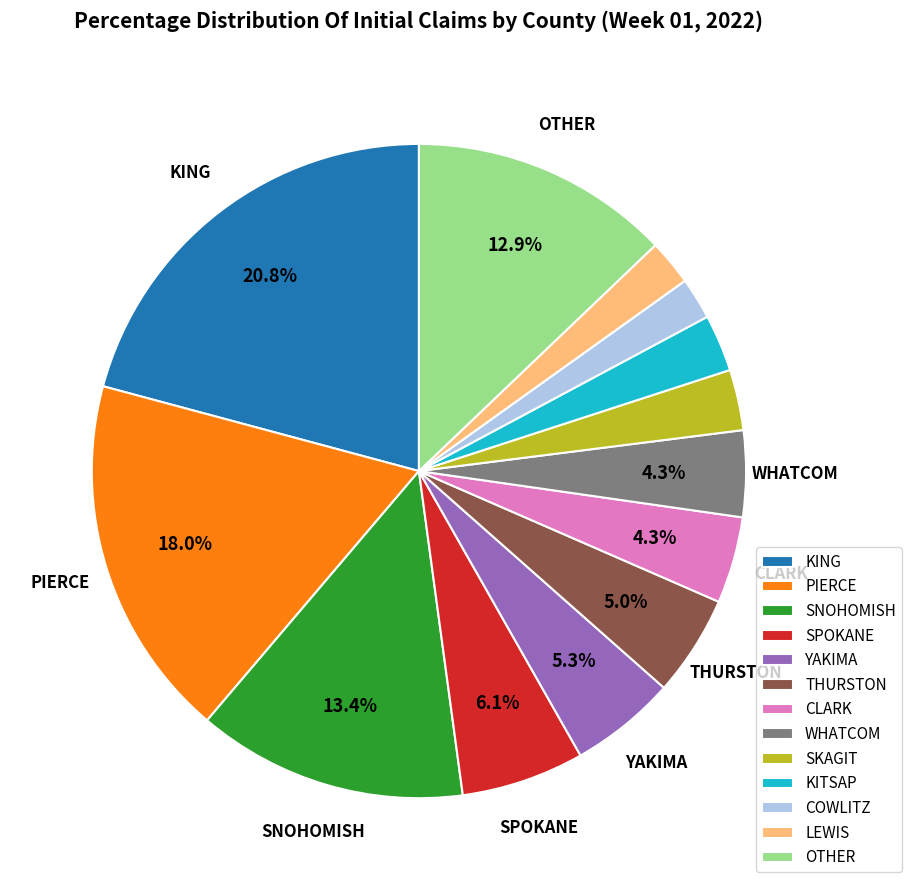

Which has a higher value, LEWIS or SPOKANE?

SPOKANE